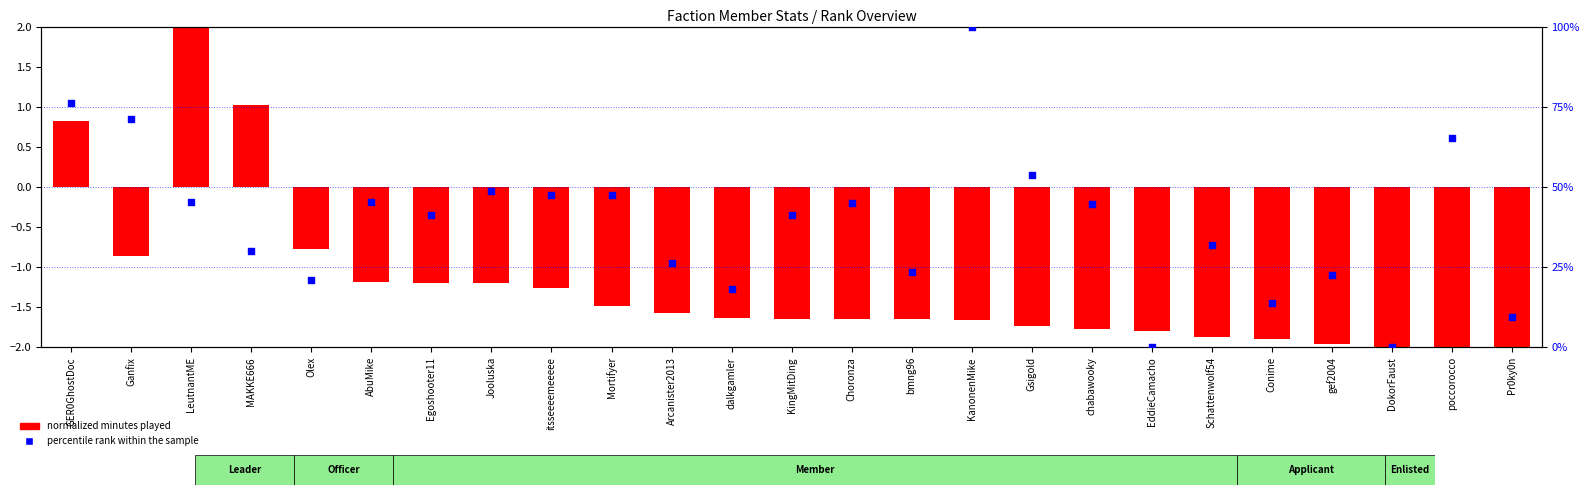

At how many categories does at least one series exceed 0?

24